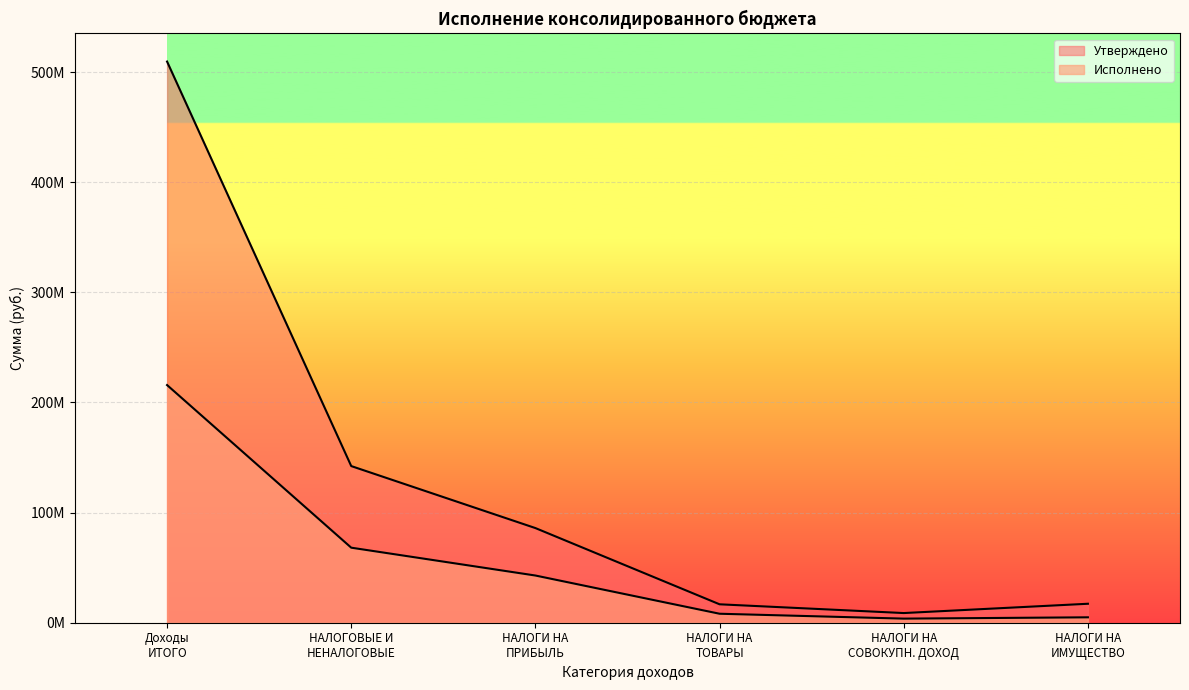

Which series has the largest total across all categories?

Утверждено